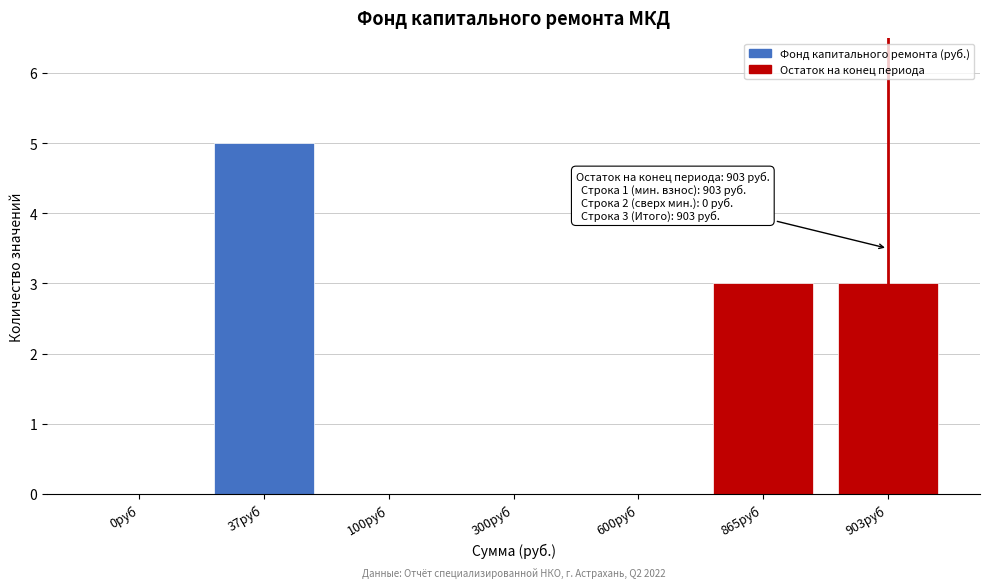

Reading right to left, transcribe all the data shown in this chart.

903руб=3	865руб=3	600руб=0	300руб=0	100руб=0	37руб=5	0руб=0